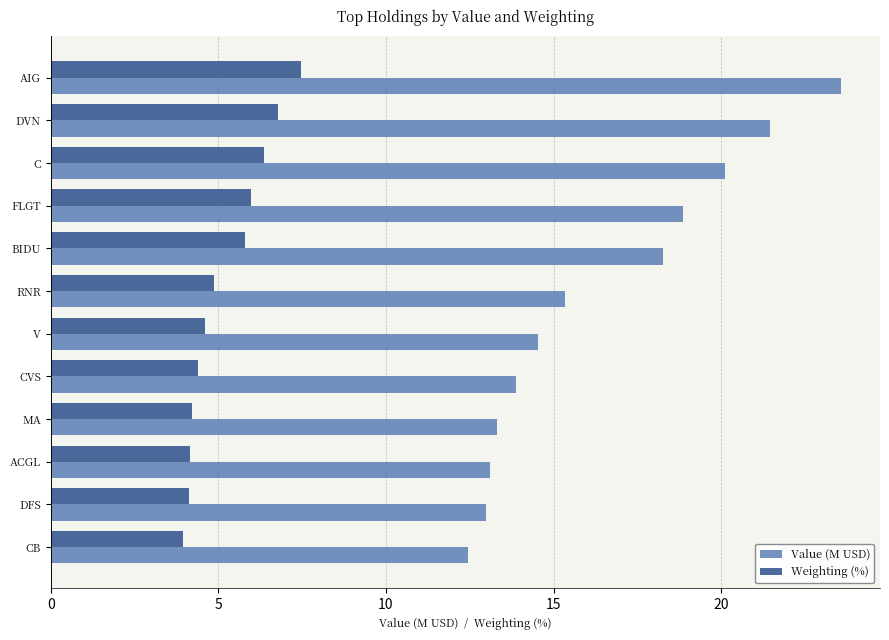

What are all the series names shown in the legend?

Value (M USD), Weighting (%)